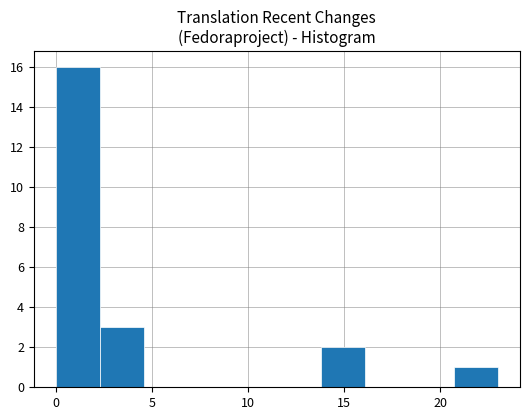

What is the height of the bar covering 20.7 to 23.0 on the x-axis? Neither the bar edges nor the heights are printed on the chart, so give them approximately, as read against the axes.

1